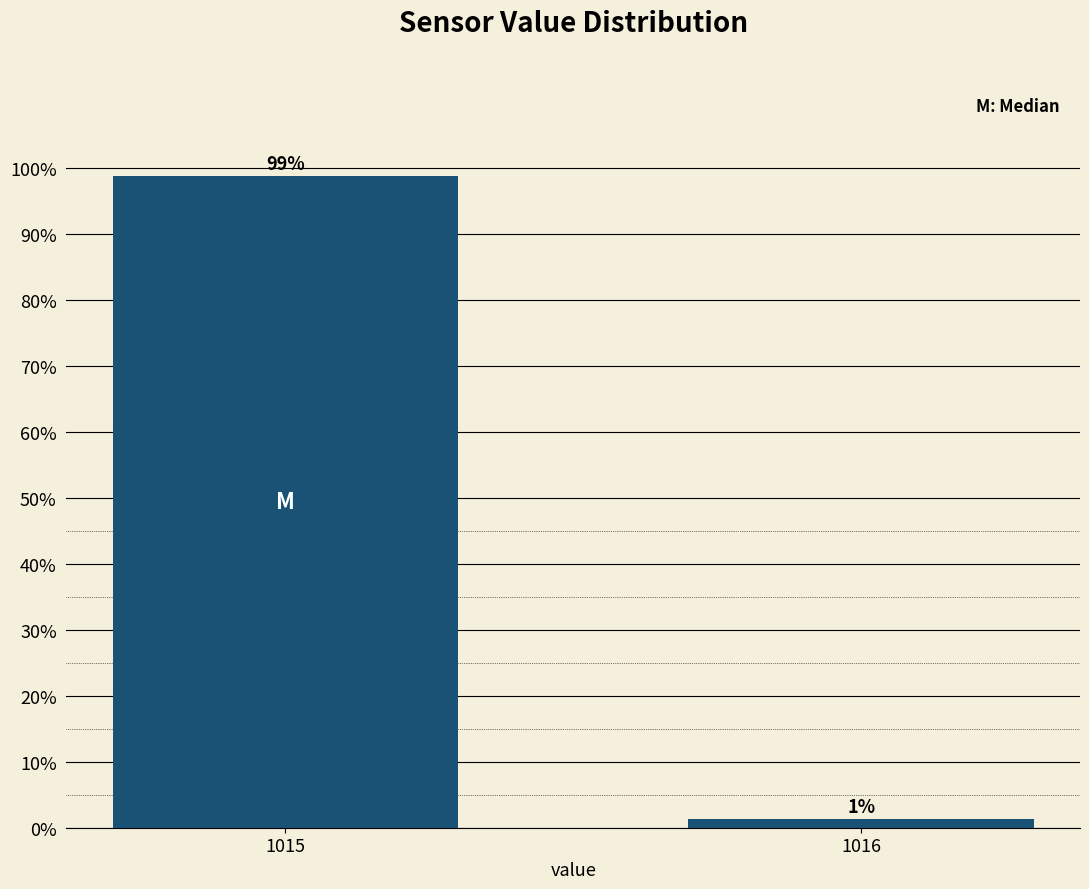

The chart shows a value of 34.7 at 1015. True or false?

False